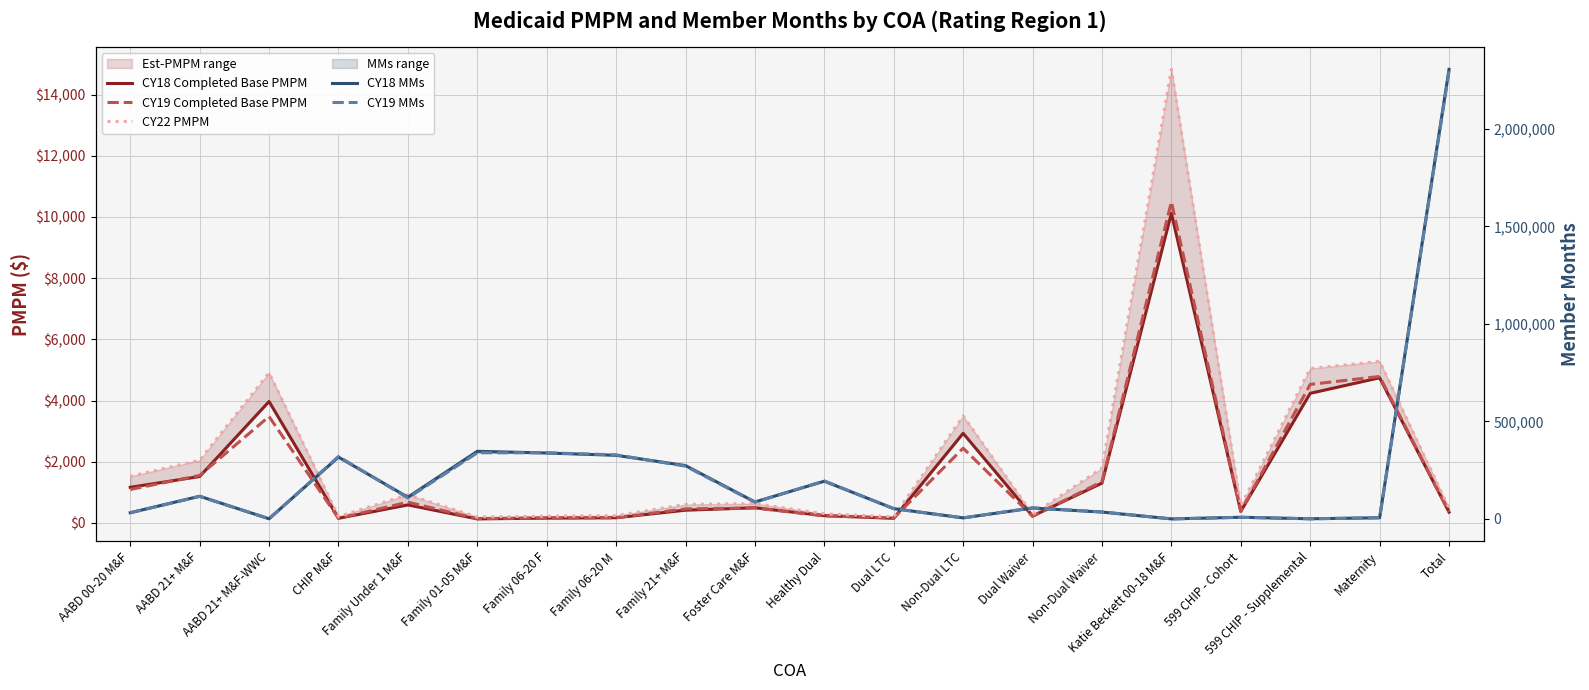

Where is the first local minimum for CY19 Completed Base PMPM?

CHIP M&F